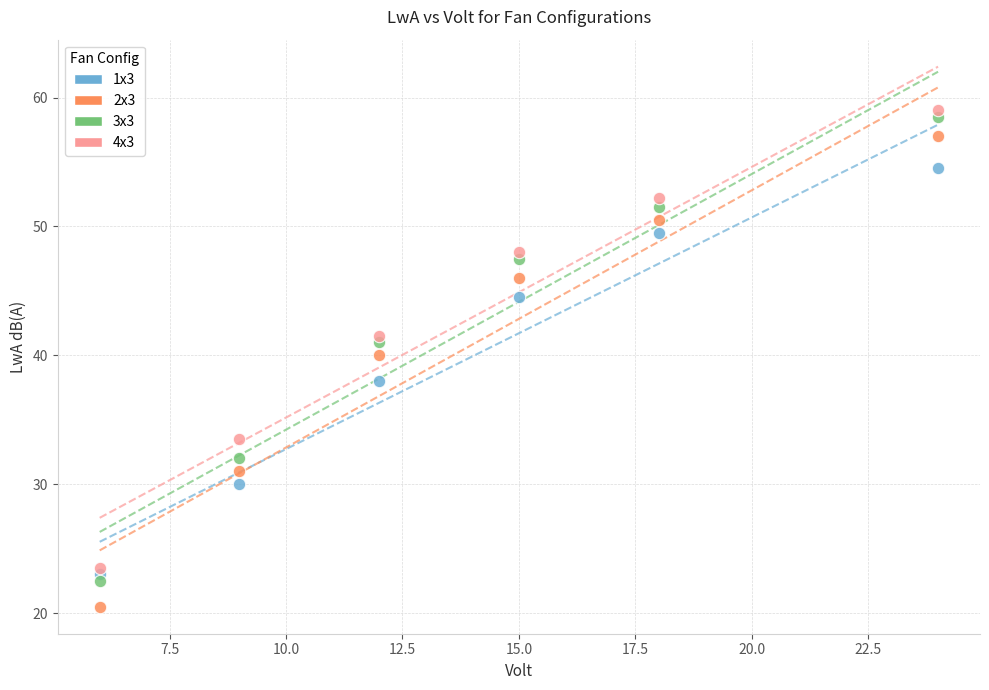

What is the X range (max minus min) for the scatter plot?

18.0